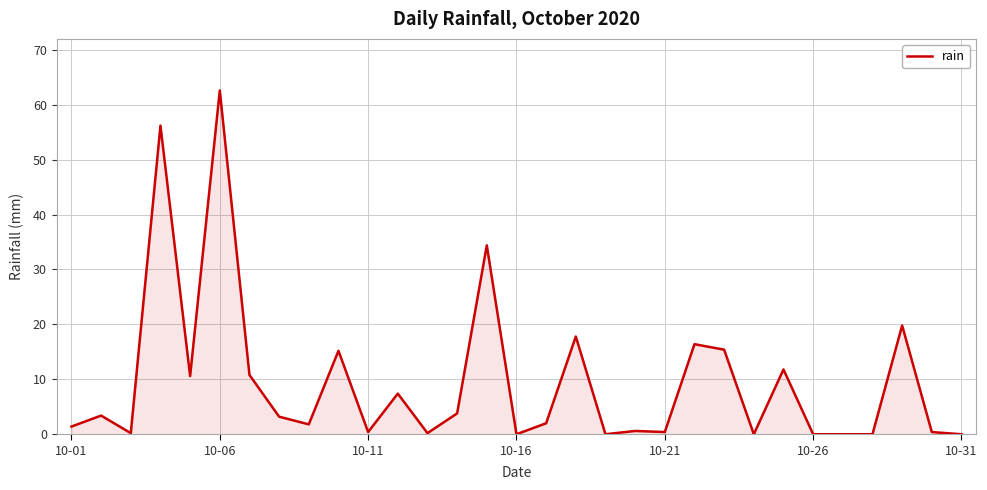

What is the greatest value displayed?

62.6